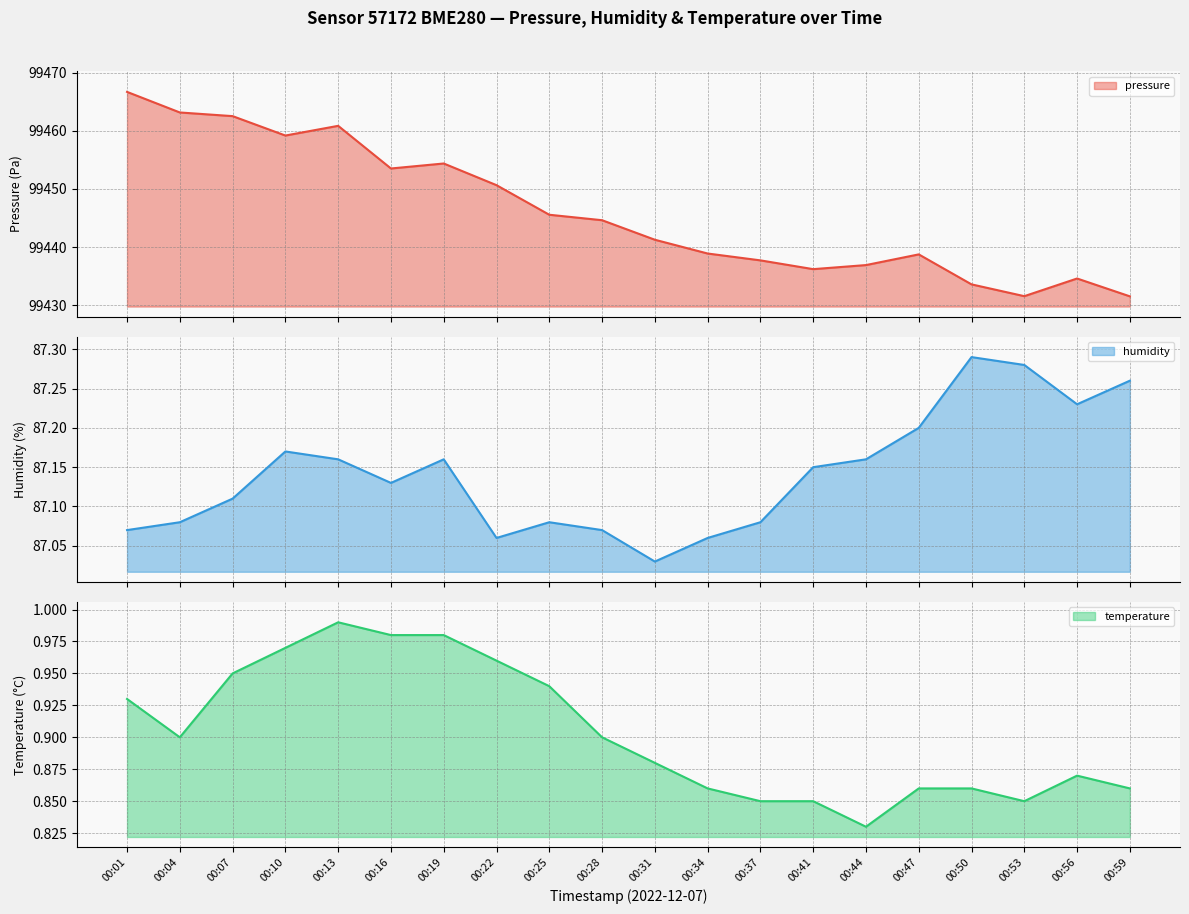

How many lines are shown in the chart?

3